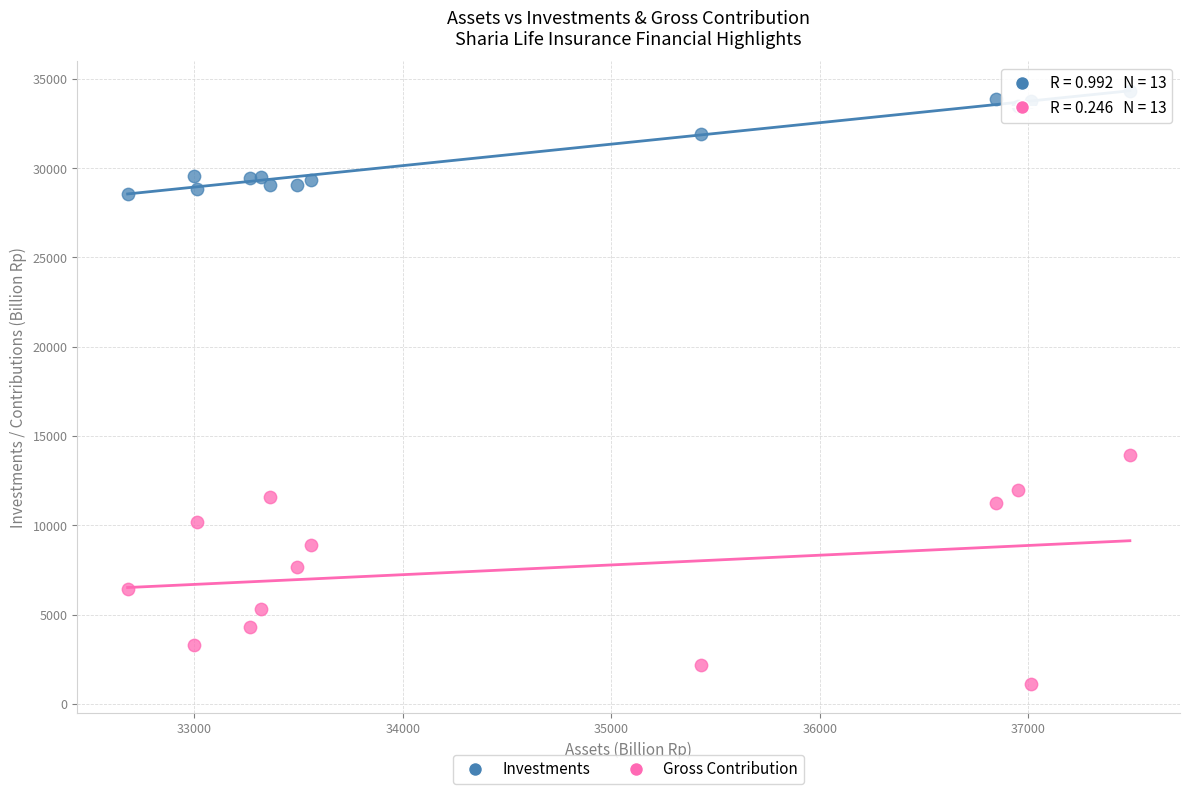

Which series contains the highest Y value?

Investments